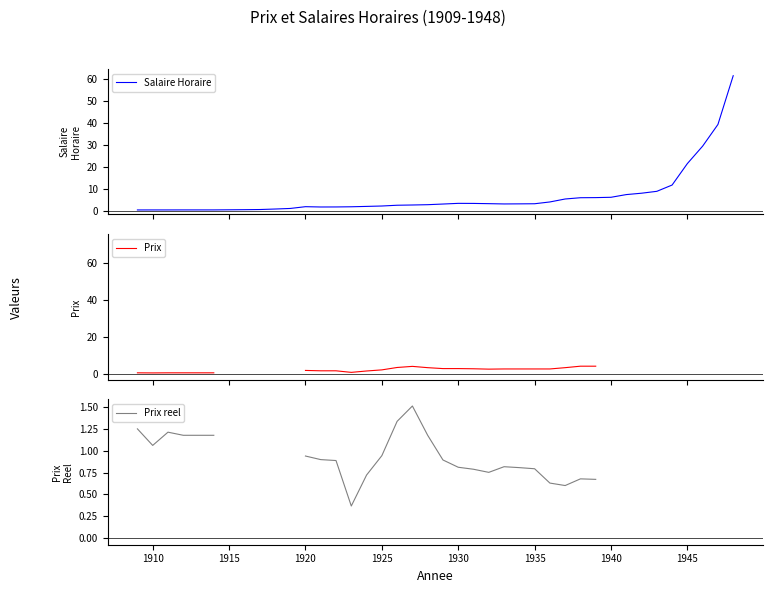

How many intersections are there between Salaire Horaire and Prix?

2